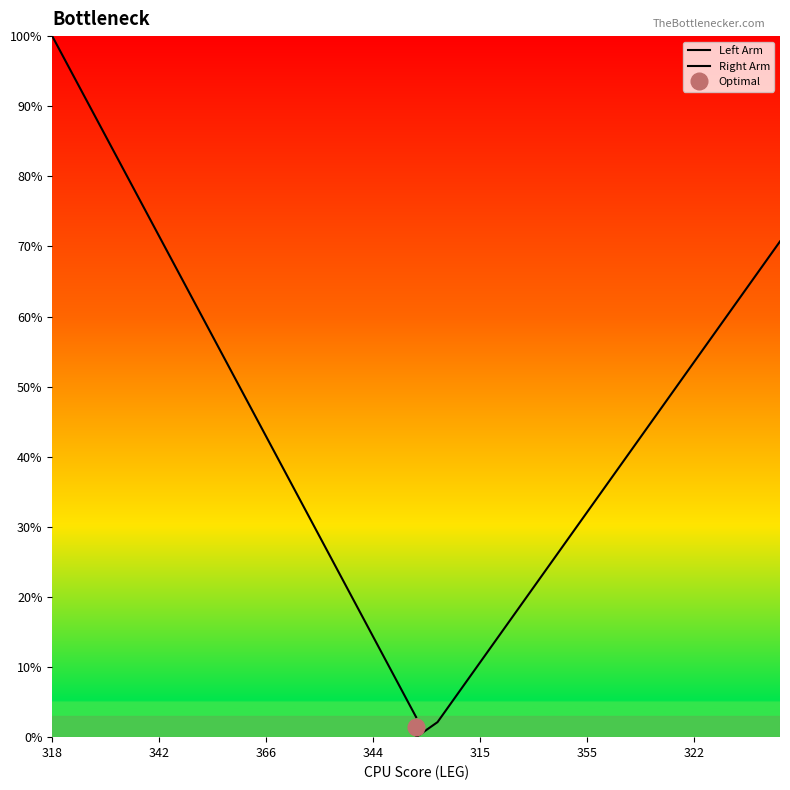

What is the average value of the Left Arm series?

51.4